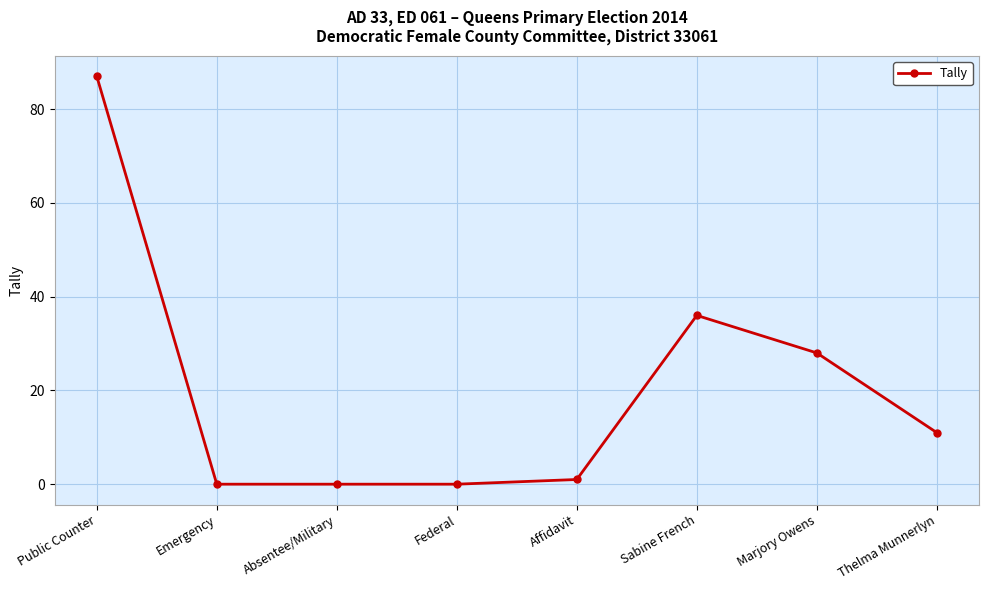

What is the sum of all values?

163